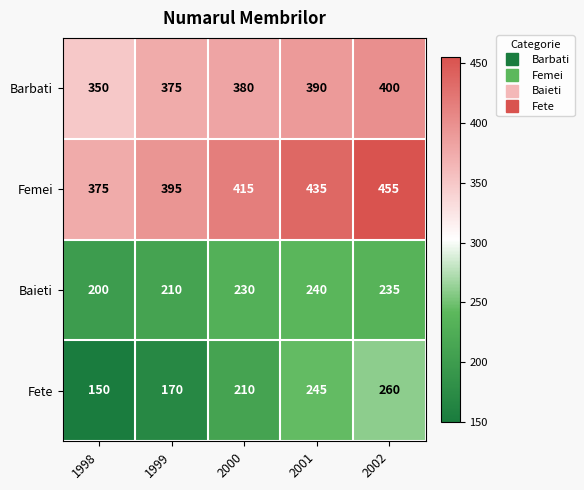

What is the sum of all Fete values?

1035